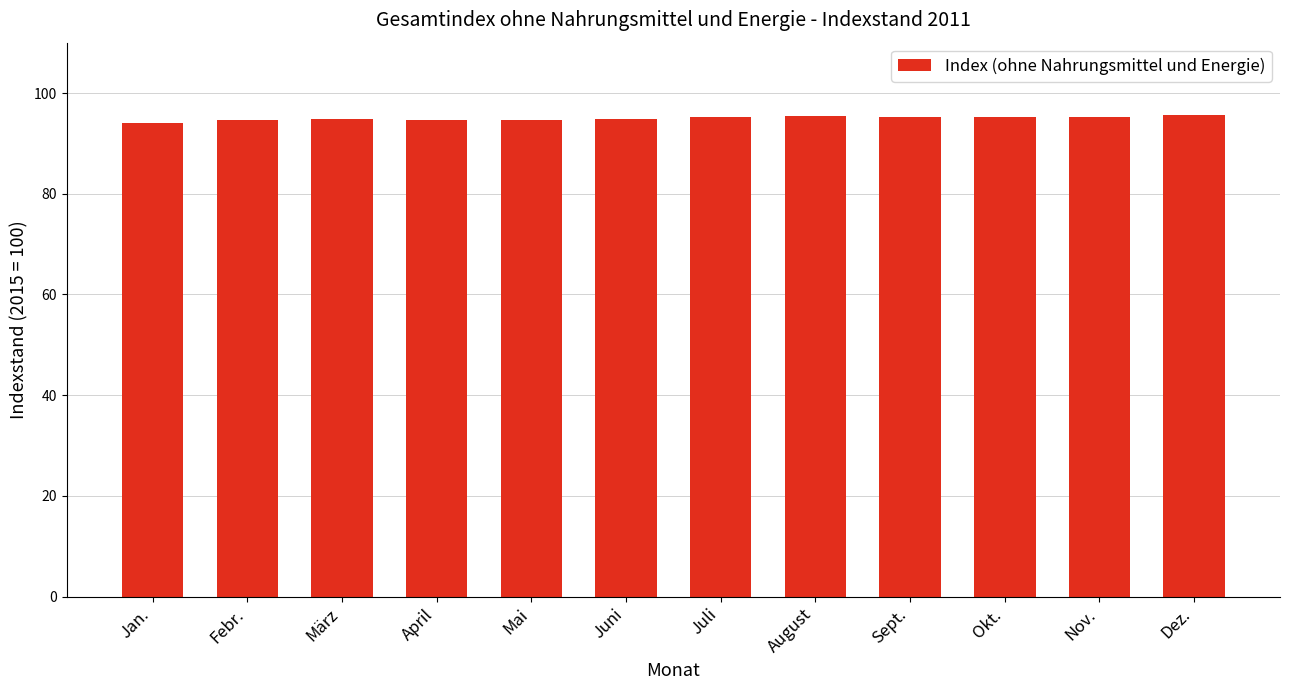

The chart shows a value of 95.6 at Dez.. True or false?

True